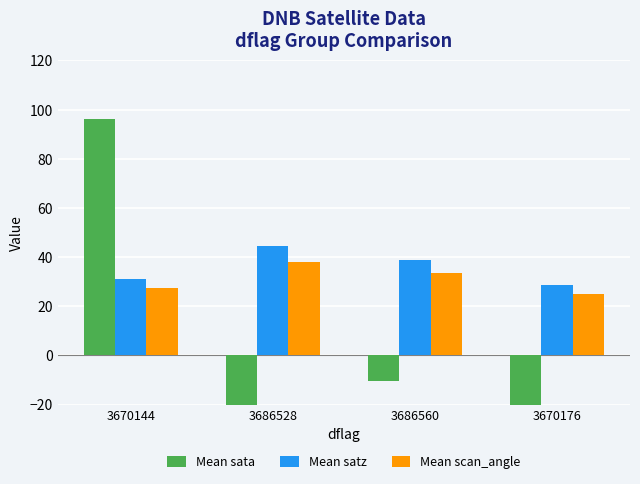

Does the chart contain stacked bars?

No